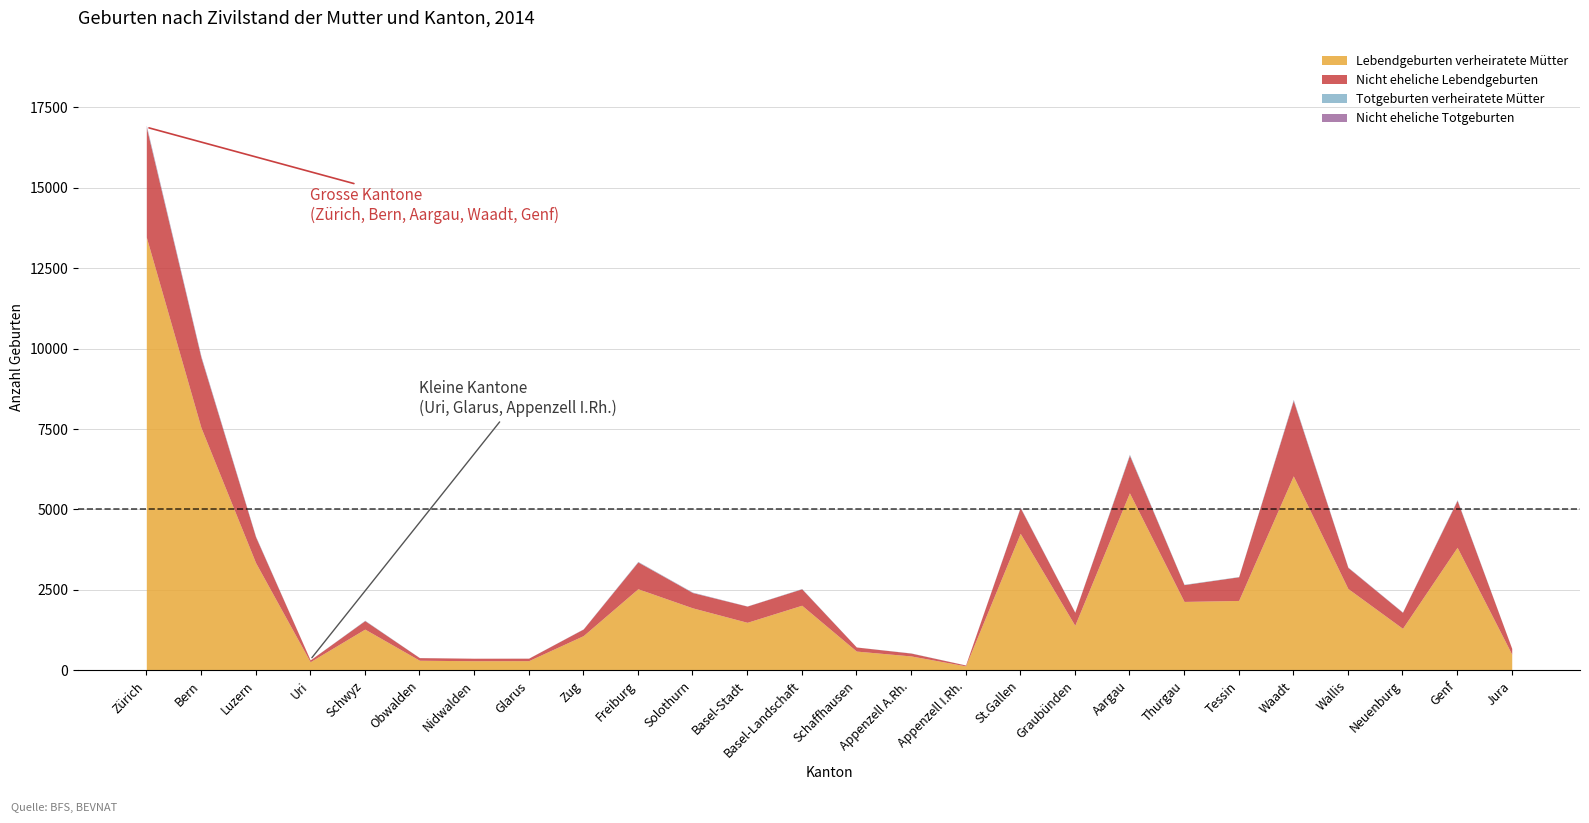

At how many categories does at least one series exceed 4514?

4